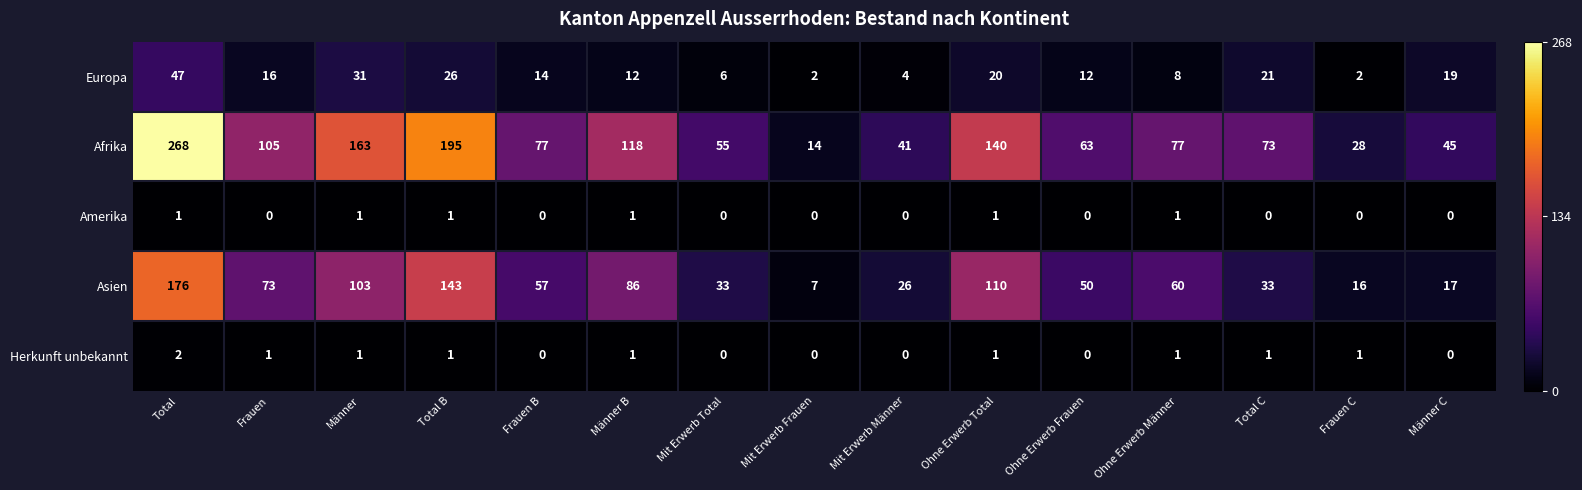

At which label does Asien first exceed 57?

Total